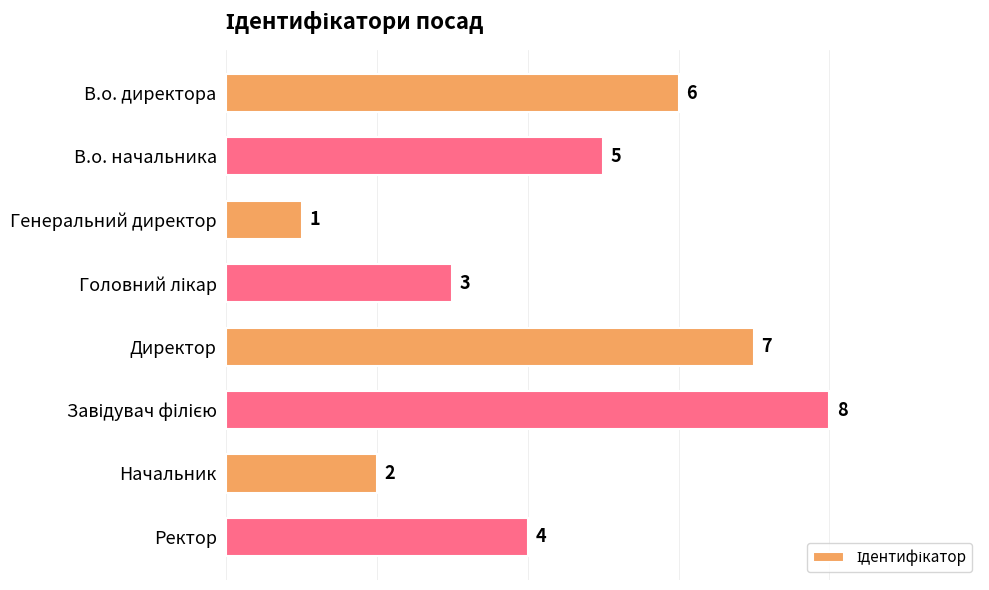

What is the difference between the maximum and minimum values?

7